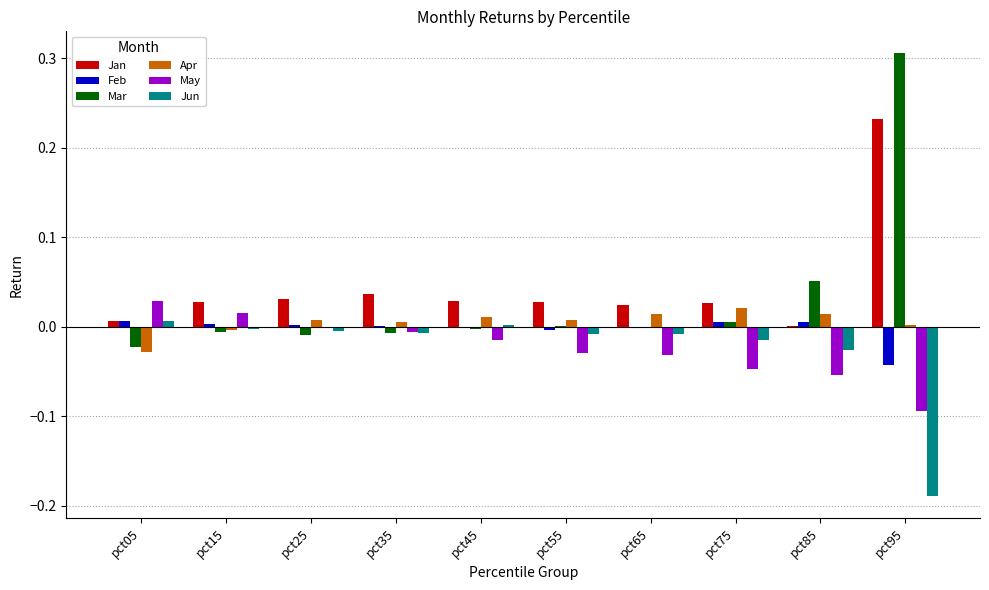

Which category has the highest value across all series?

pct95